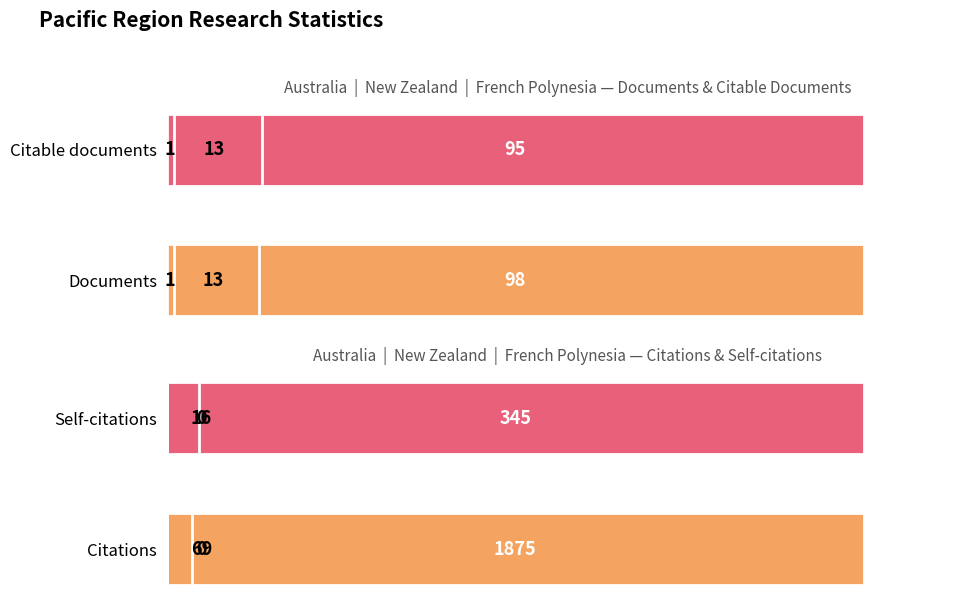

Reading right to left, list all the values displayed in this chart.

Documents: French Polynesia=1	New Zealand=13	Australia=98
Citable documents: French Polynesia=1	New Zealand=13	Australia=95
Citations: French Polynesia=0	New Zealand=69	Australia=1875
Self-citations: French Polynesia=0	New Zealand=16	Australia=345